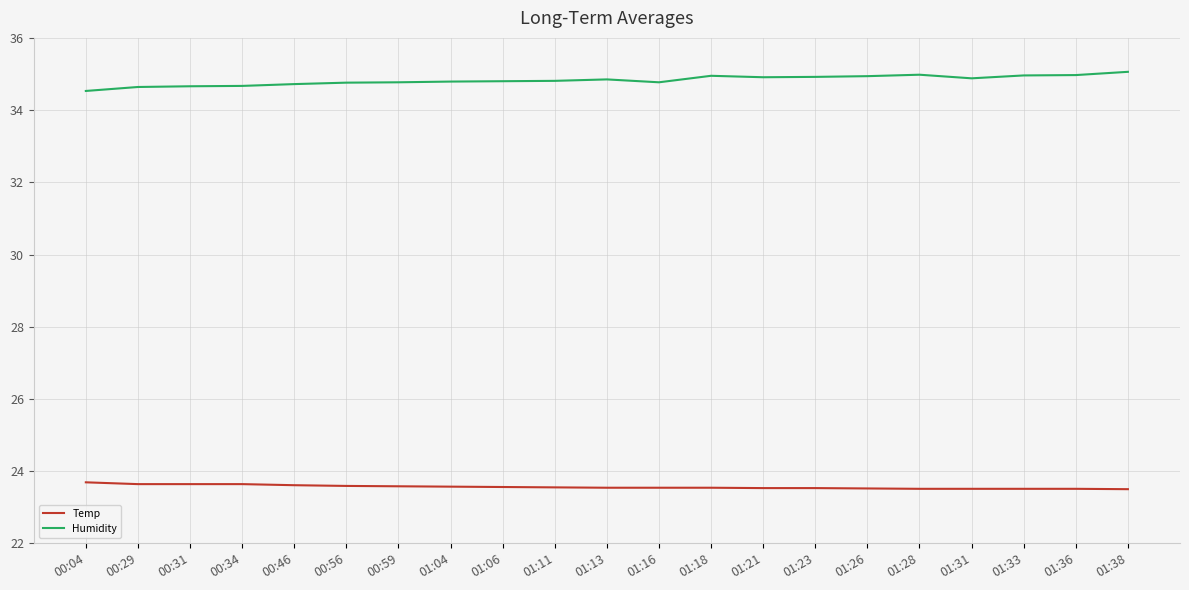

True or false: Temp and Humidity intersect in this chart.

False